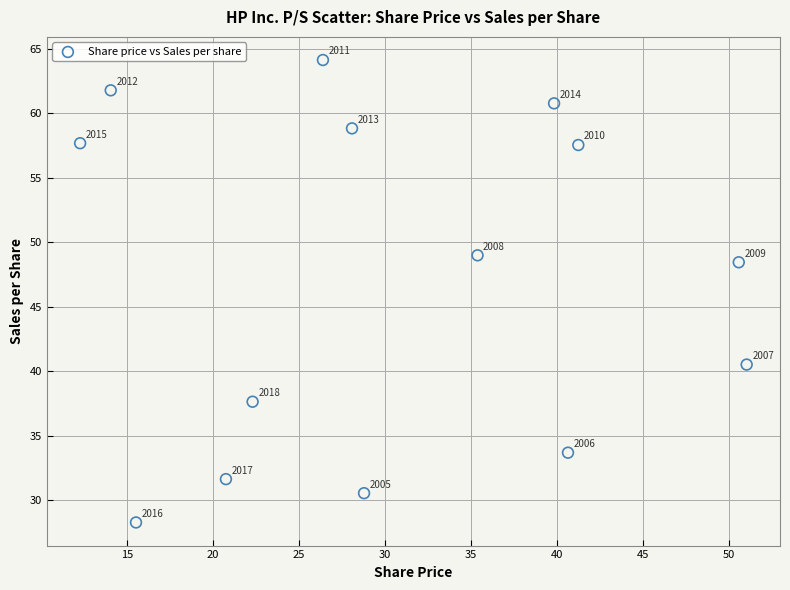

What is the range of X values (max minus min)?

38.8